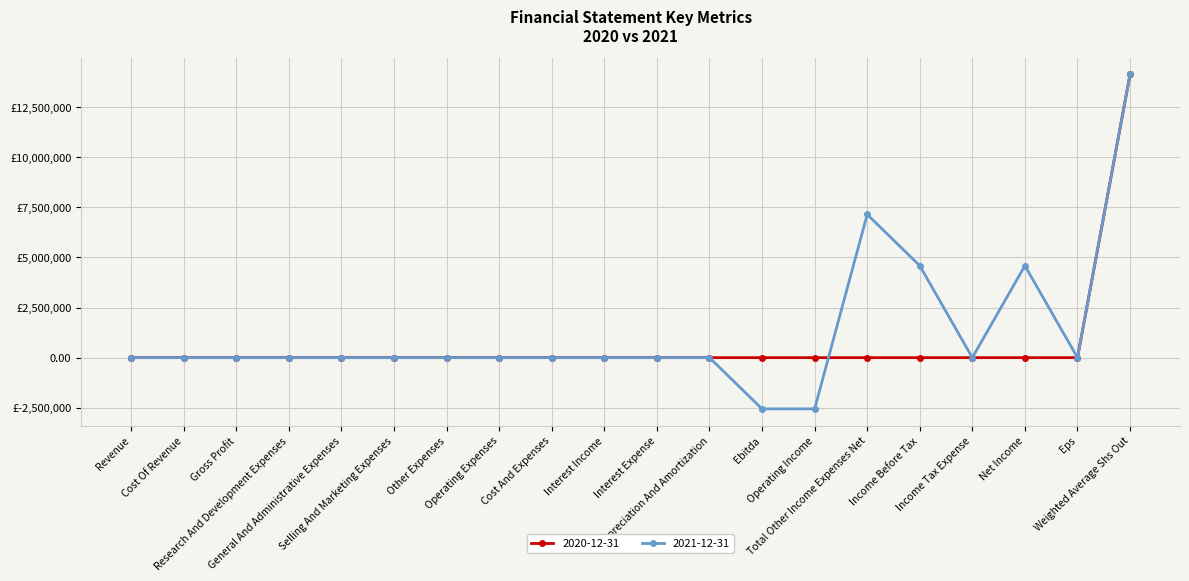

Does the chart have visible grid lines?

Yes